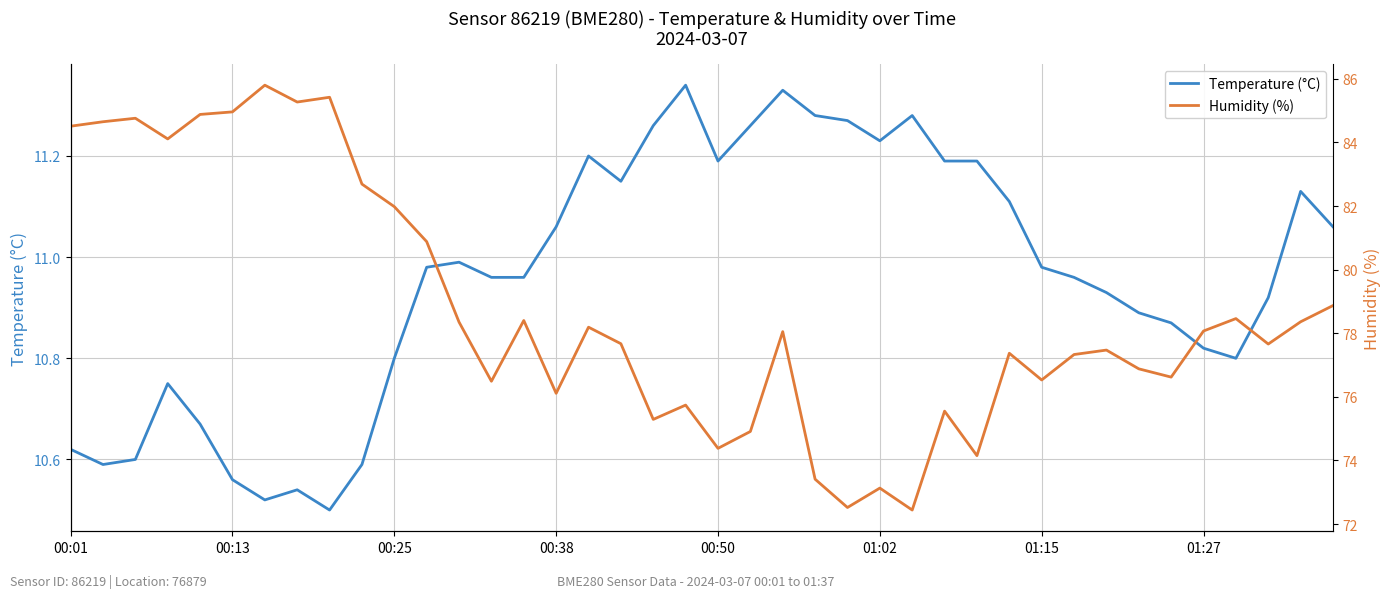

Reading left to right, what are all the values shown in this chart?

Temperature (°C): 10.6	10.6	10.6	10.8	10.7	10.6	10.5	10.5	10.5	10.6	10.8	11.0	11.0	11.0	11.0	11.1	11.2	11.2	11.3	11.3	11.2	11.3	11.3	11.3	11.3	11.2	11.3	11.2	11.2	11.1	11.0	11.0	10.9	10.9	10.9	10.8	10.8	10.9	11.1	11.1
Humidity (%): 84.5	84.7	84.8	84.1	84.9	85.0	85.8	85.3	85.4	82.7	82.0	80.9	78.3	76.5	78.4	76.1	78.2	77.7	75.3	75.7	74.4	74.9	78.0	73.4	72.5	73.1	72.4	75.5	74.2	77.4	76.5	77.3	77.5	76.9	76.6	78.1	78.5	77.7	78.4	78.9